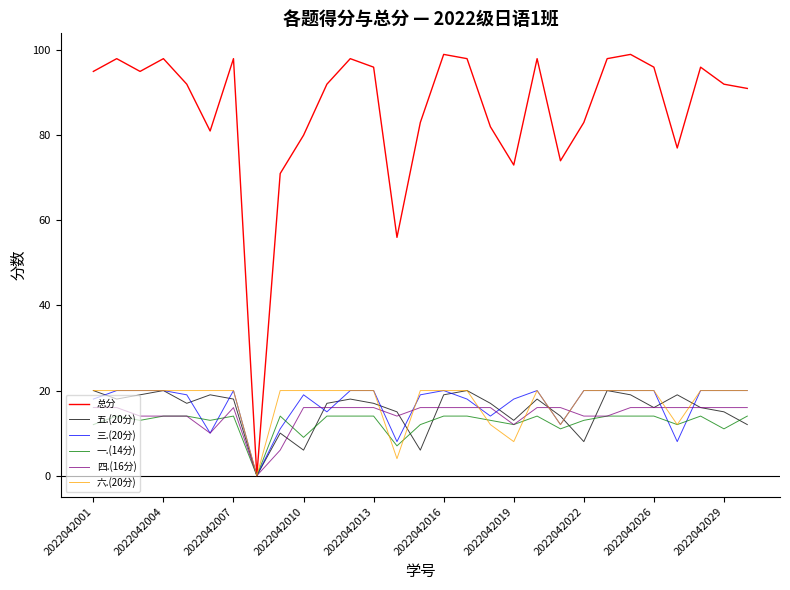

What is the maximum value for 总分?

99